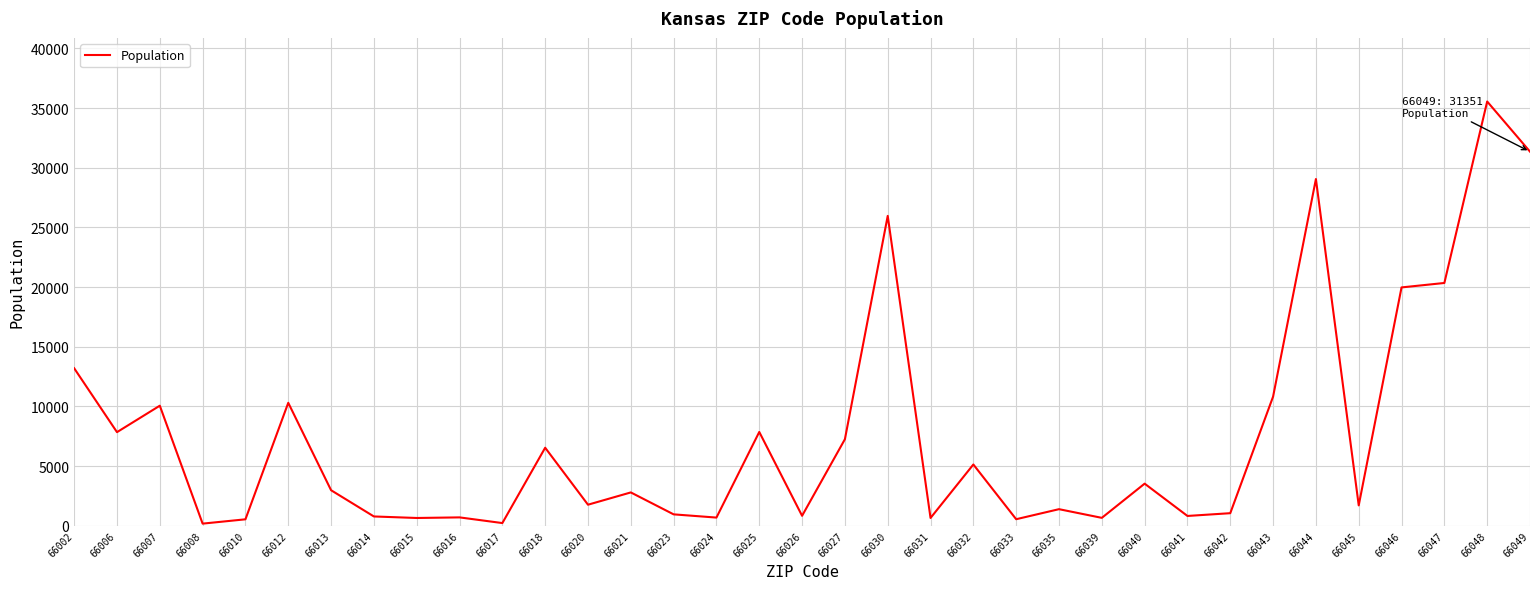

The chart shows a value of 19972 at 66046. True or false?

True